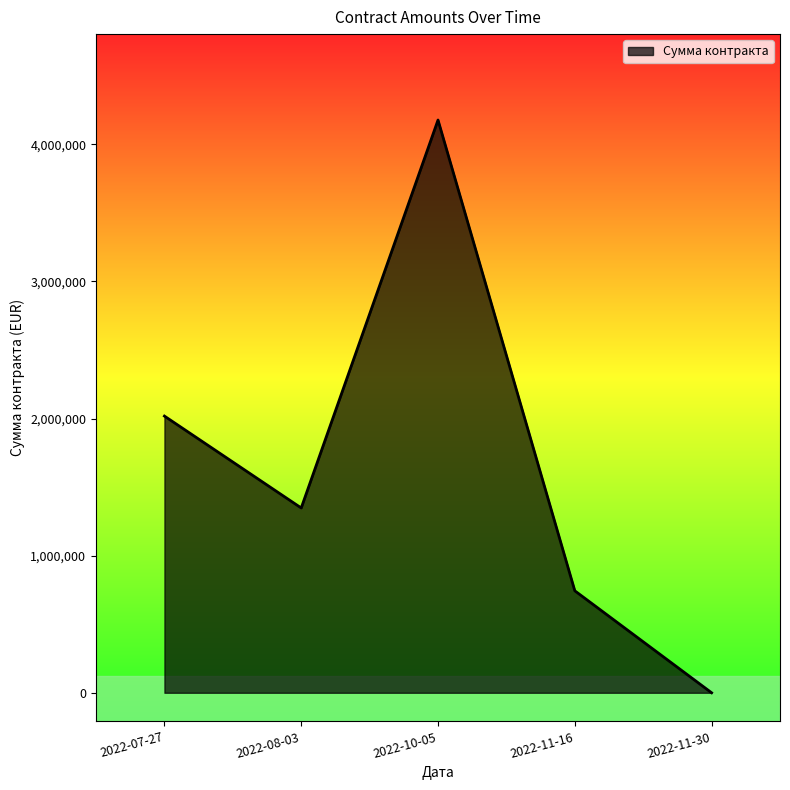

Reading left to right, transcribe all the data shown in this chart.

2018206	1348000	4177599	743750	0